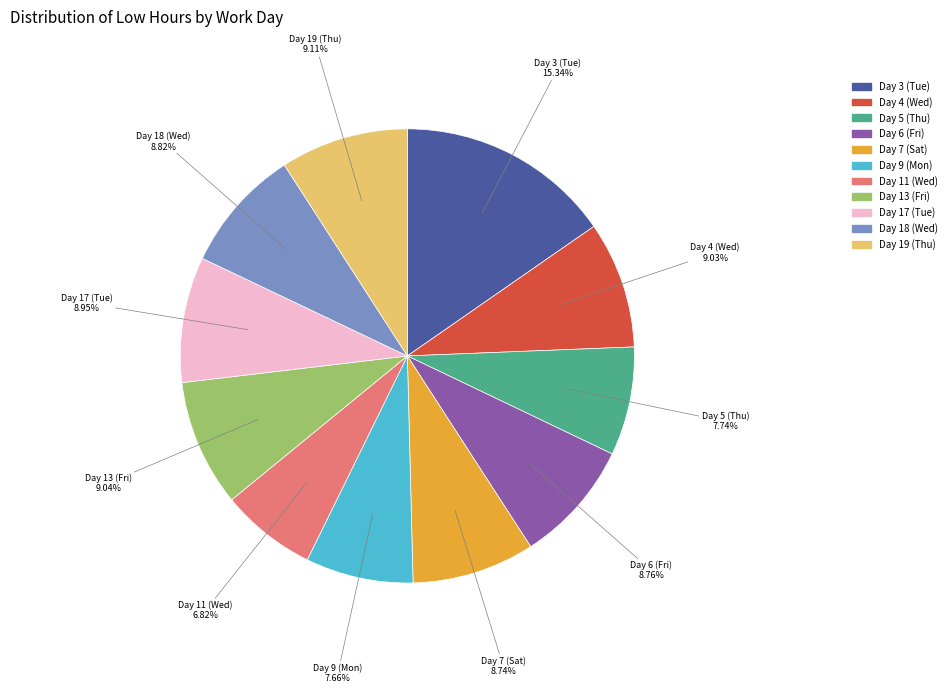

Does Day 13 (Fri) account for over 50% of the chart?

No